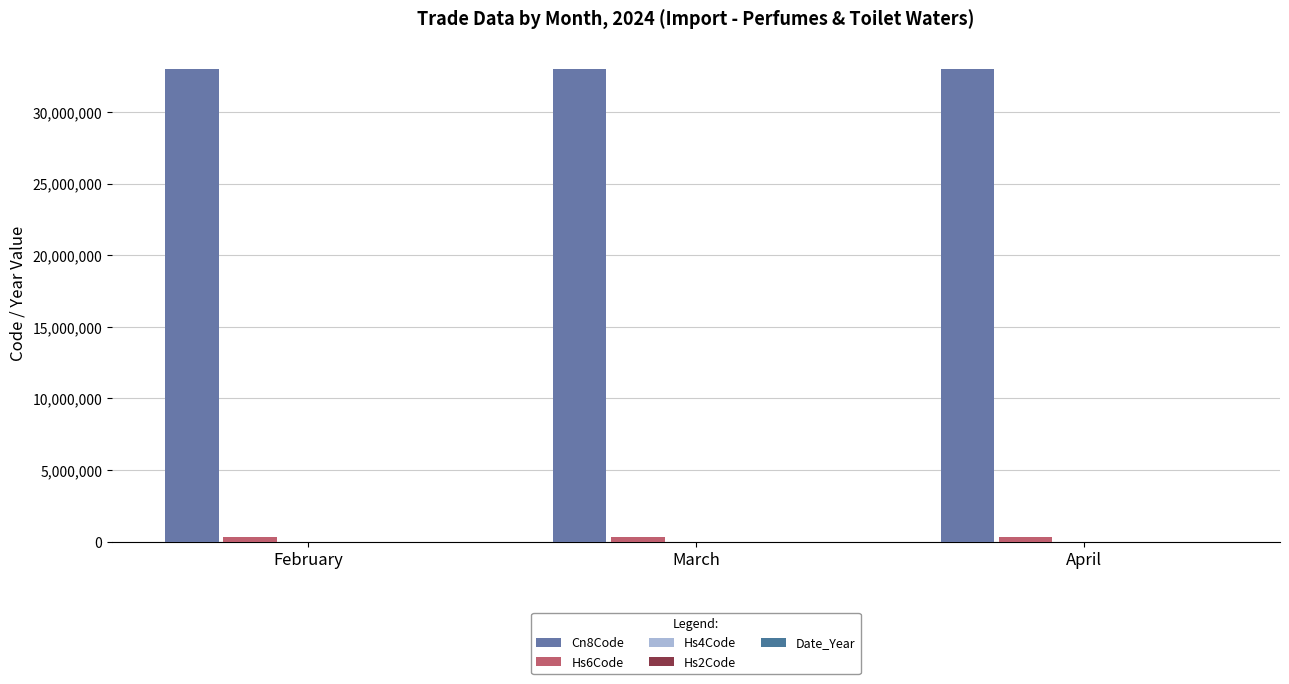

The value of Date_Year at April is 3030. True or false?

False